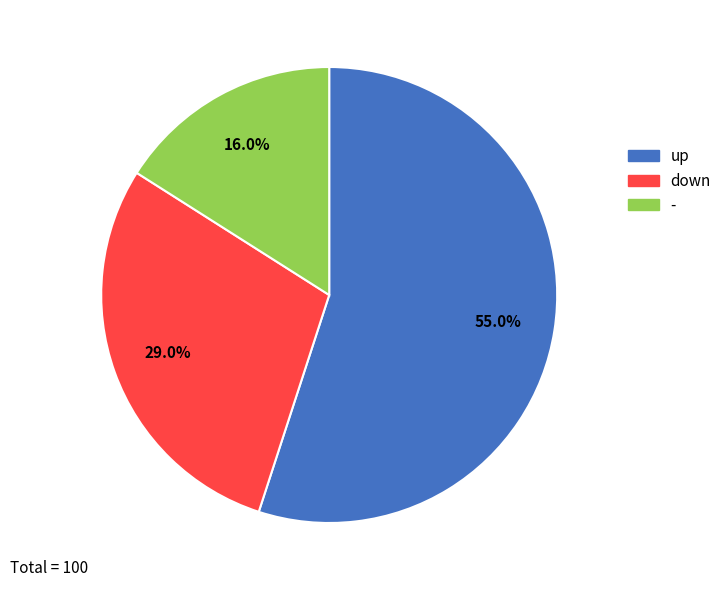

How many slices are in this pie chart?

3